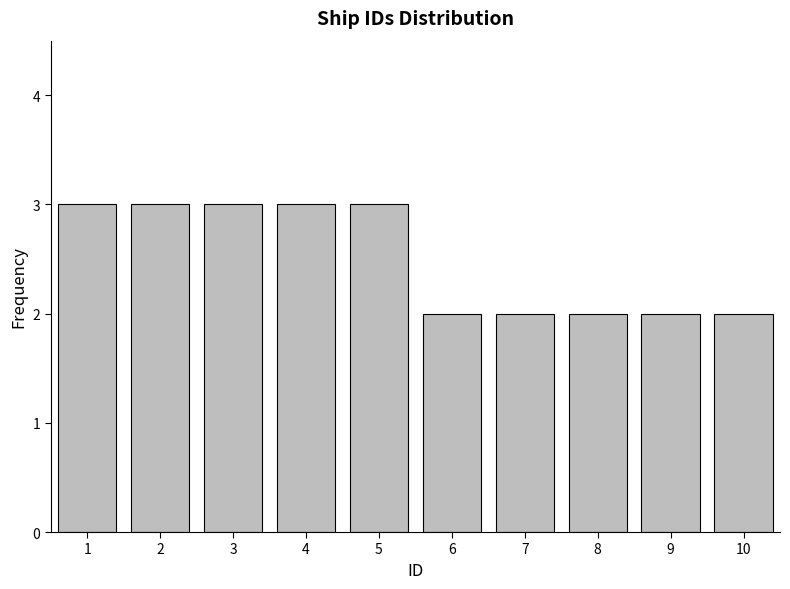

Reading left to right, list all the values displayed in this chart.

3	3	3	3	3	2	2	2	2	2